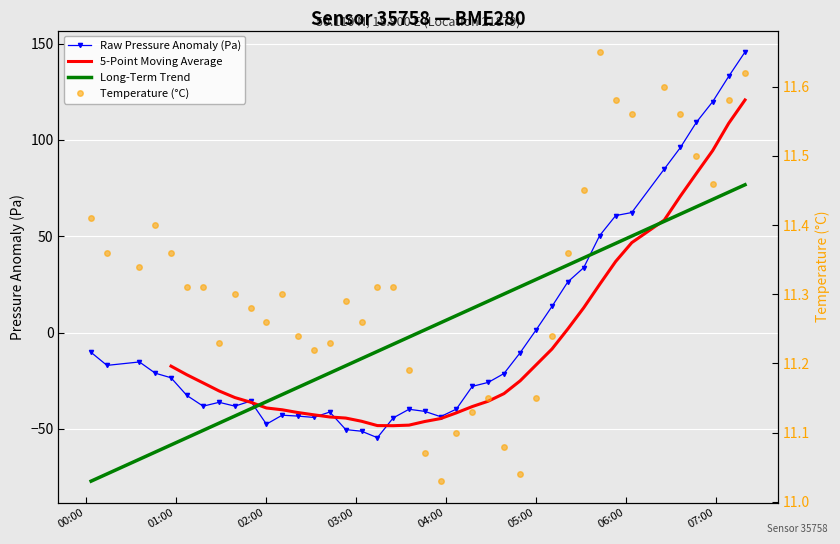

What is the lowest value of the pressure series?

-54.6